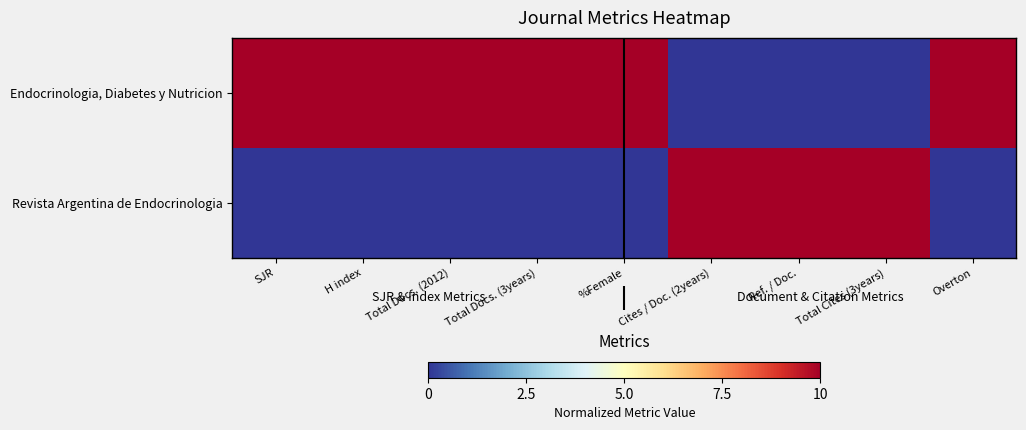

Reading left to right, transcribe all the data shown in this chart.

Endocrinologia, Diabetes y Nutricion: SJR=10	H index=10	Total Docs. (2012)=10	Total Docs. (3years)=10	%Female=10	Cites / Doc. (2years)=0	Ref. / Doc.=0	Total Cites (3years)=0	Overton=10
Revista Argentina de Endocrinologia: SJR=0	H index=0	Total Docs. (2012)=0	Total Docs. (3years)=0	%Female=0	Cites / Doc. (2years)=10	Ref. / Doc.=10	Total Cites (3years)=10	Overton=0